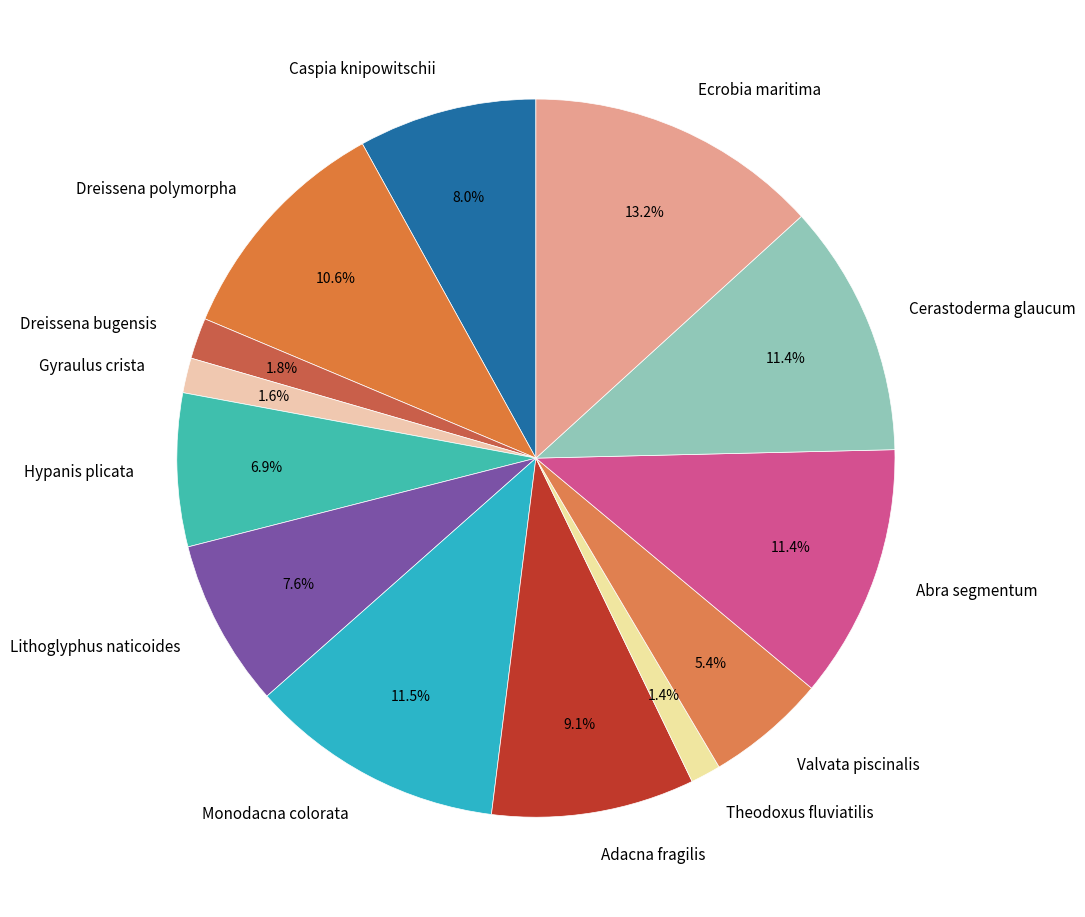

What is the largest slice in the pie chart?

Ecrobia maritima